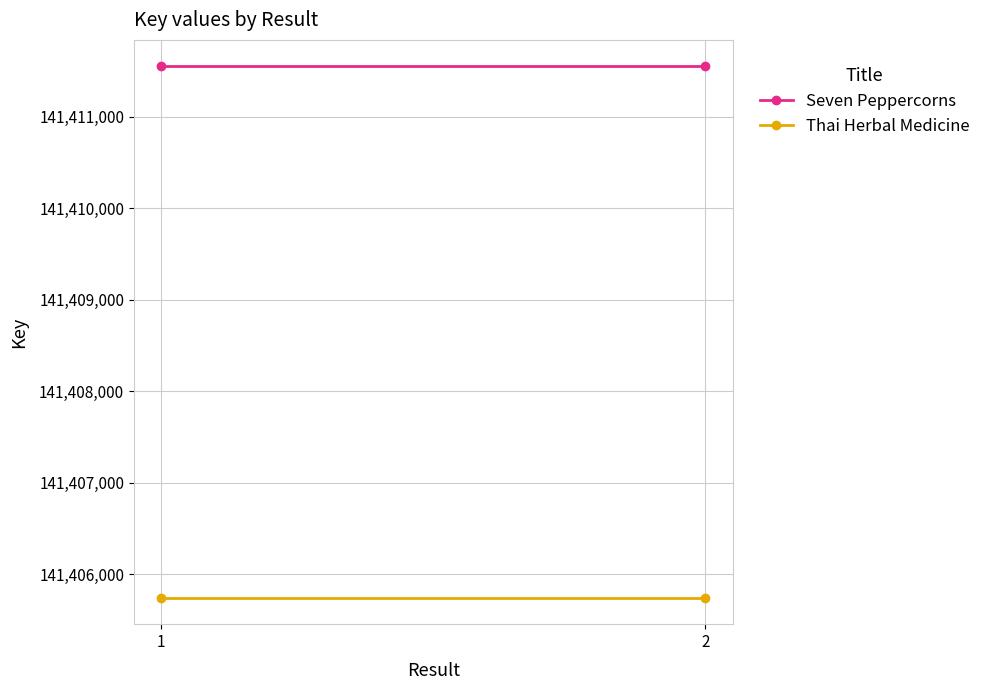

Rank the series by their maximum value, from highest to lowest.

Seven Peppercorns, Thai Herbal Medicine